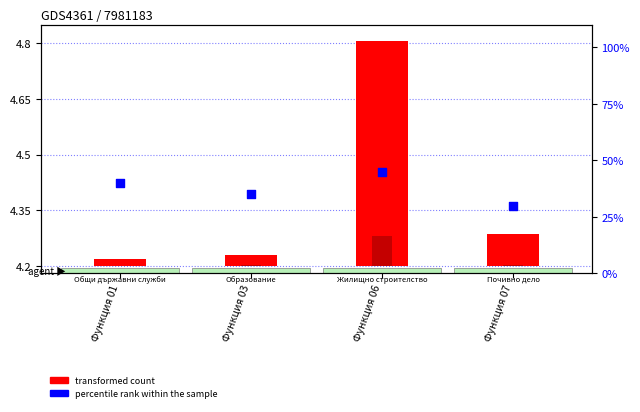

What is the change in value from Функция 03 to Функция 06?

+10